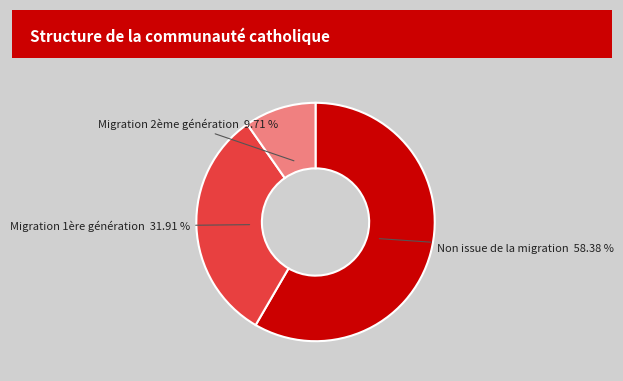

Rank the categories by value from highest to lowest.

Non issue de la migration, Migration 1ère génération, Migration 2ème génération